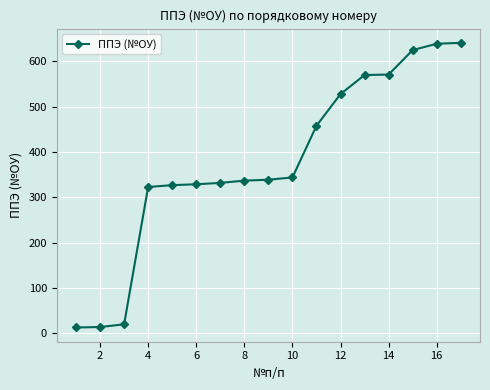

What is the maximum value shown in the chart?

641